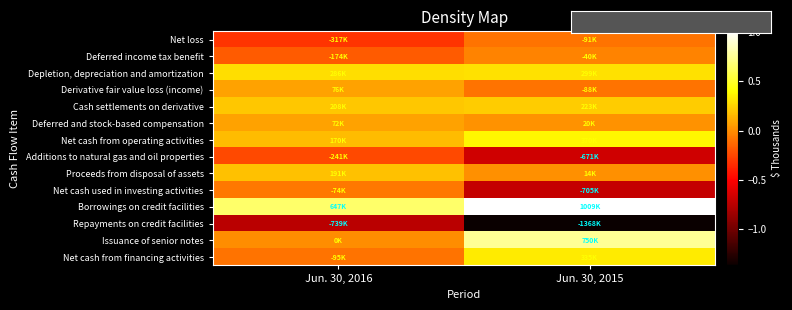

At which category does the chart reach its peak across all series?

Jun. 30, 2015